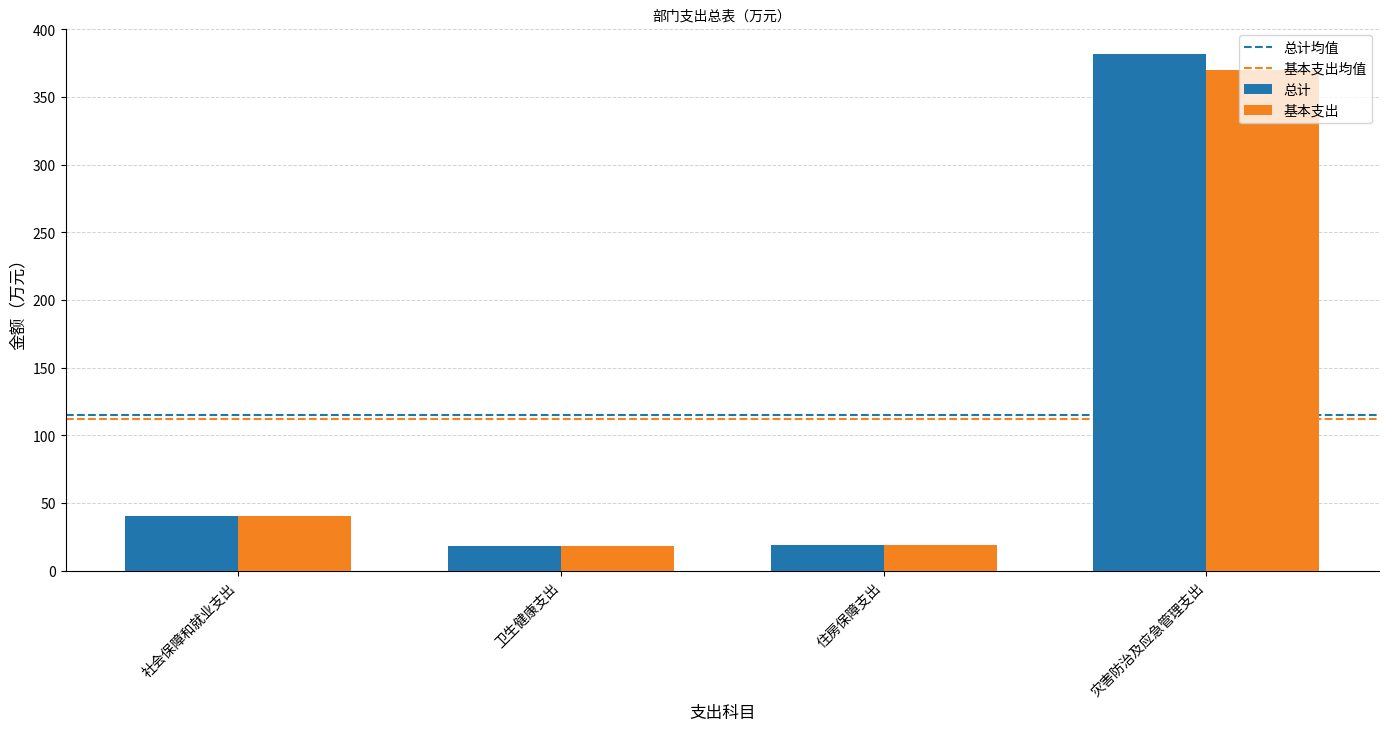

How many groups of bars are there?

4